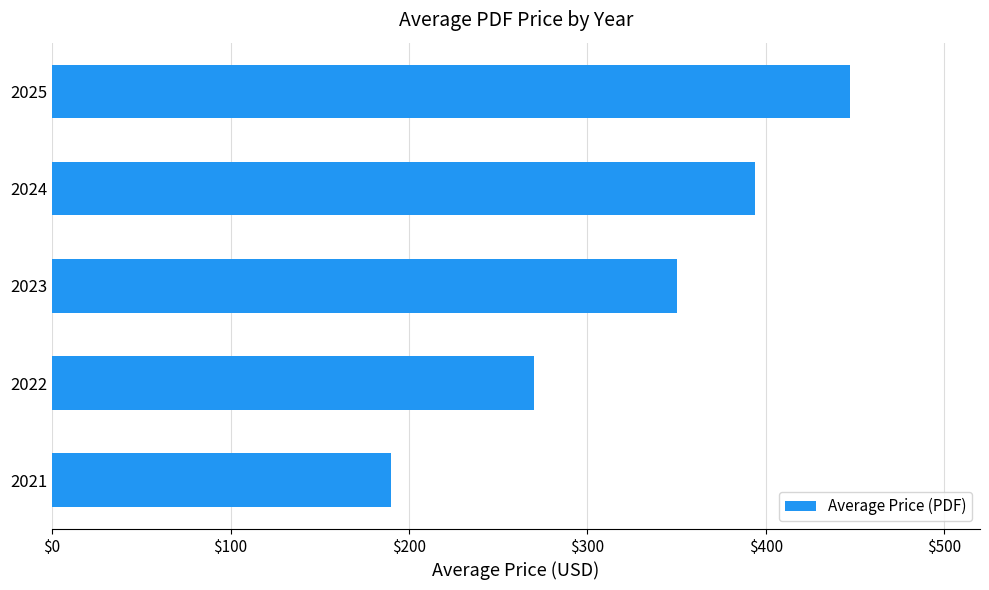

What is the sum of all values?

1650.8